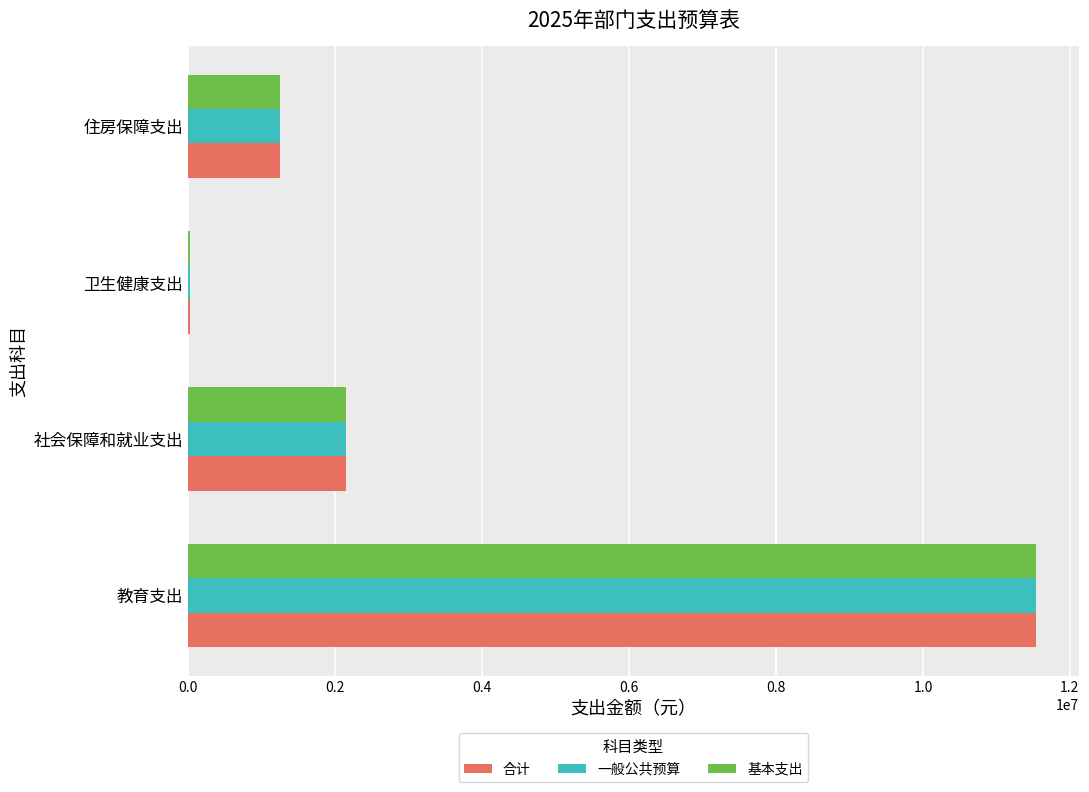

Is the value of 基本支出 at 卫生健康支出 greater than the value of 合计 at 社会保障和就业支出?

No